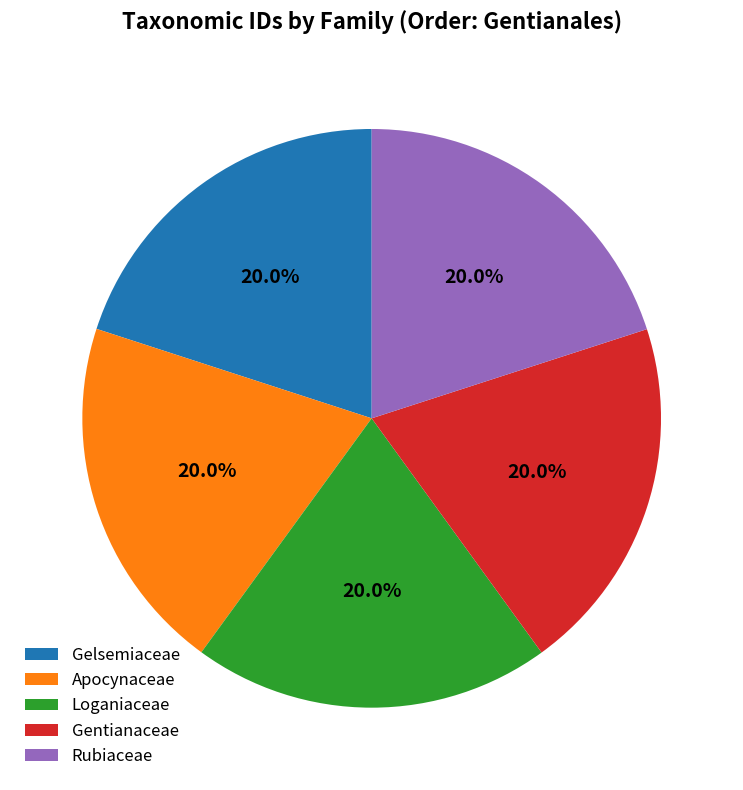

Is the sum of Gelsemiaceae and Loganiaceae greater than half?

No